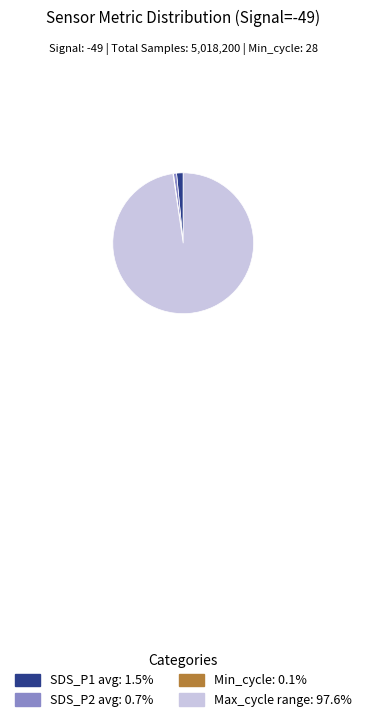

Is there a majority slice in this chart?

Yes